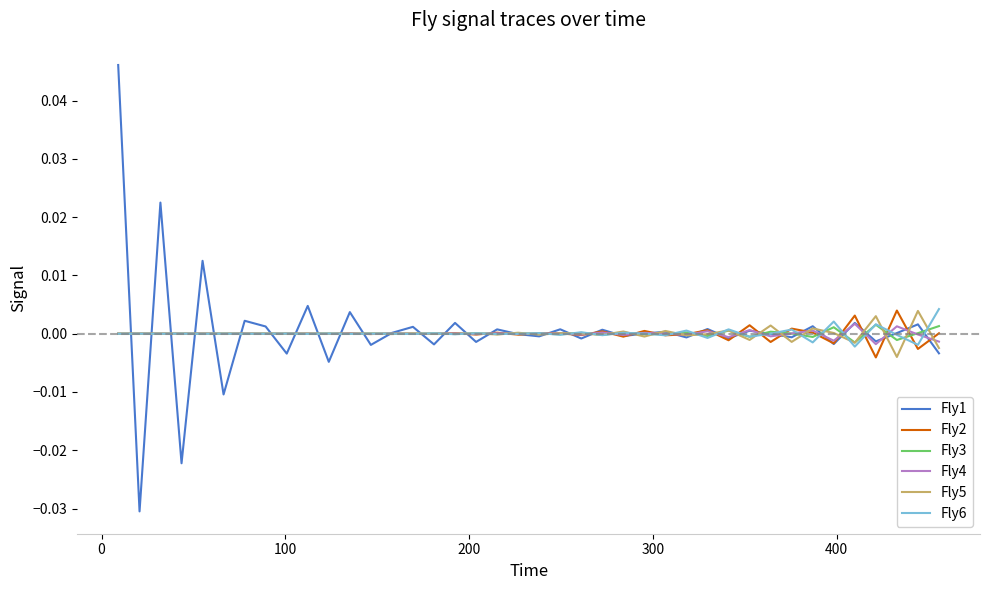

Count the number of data series in this chart.

6